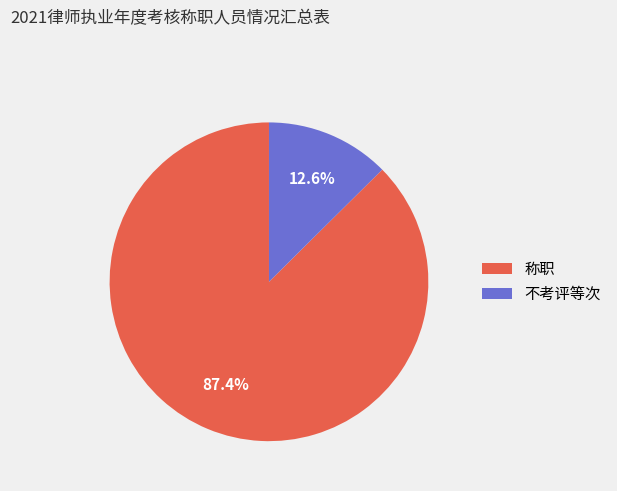

How many slices are in this pie chart?

2